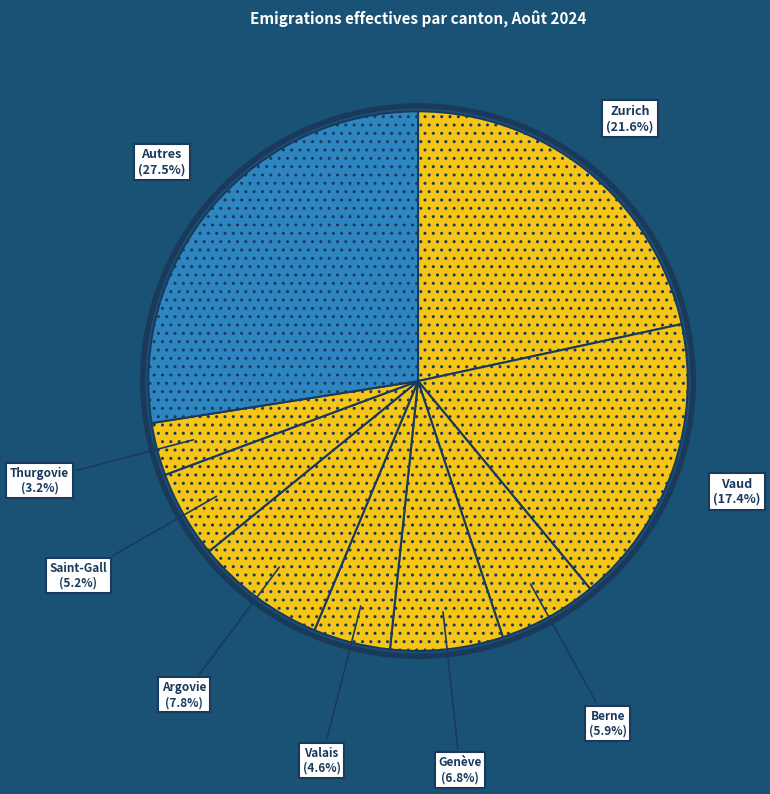

What is the largest slice in the pie chart?

Autres